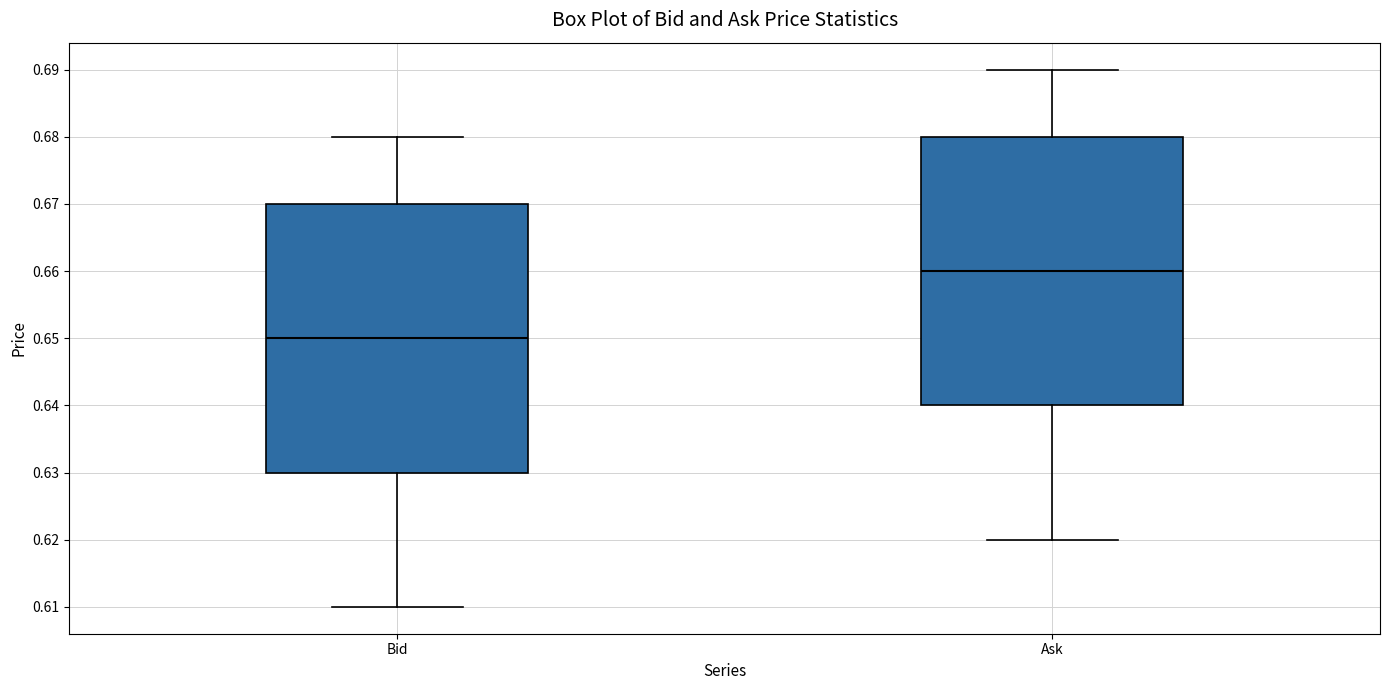

Reading left to right, transcribe this box plot: for each box, give where its median line is, the range the box spans, and where its two whiskers end, as read against the y-axis. The values are not printed on the chart, so give them approximately, as read against the axis.

Bid: median 0.65, box 0.63 to 0.67, whiskers 0.61 to 0.68
Ask: median 0.66, box 0.64 to 0.68, whiskers 0.62 to 0.69